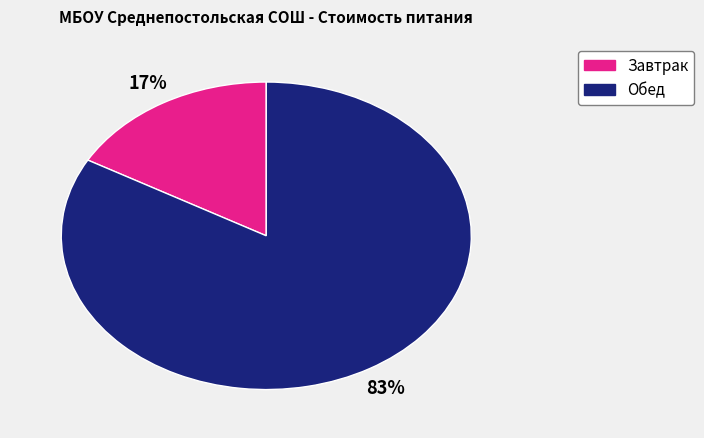

Is the sum of Завтрак and Обед greater than half?

Yes